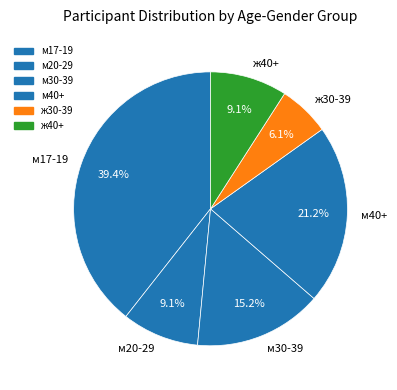

What percentage do ж30-39 and ж40+ together represent?

15.2%